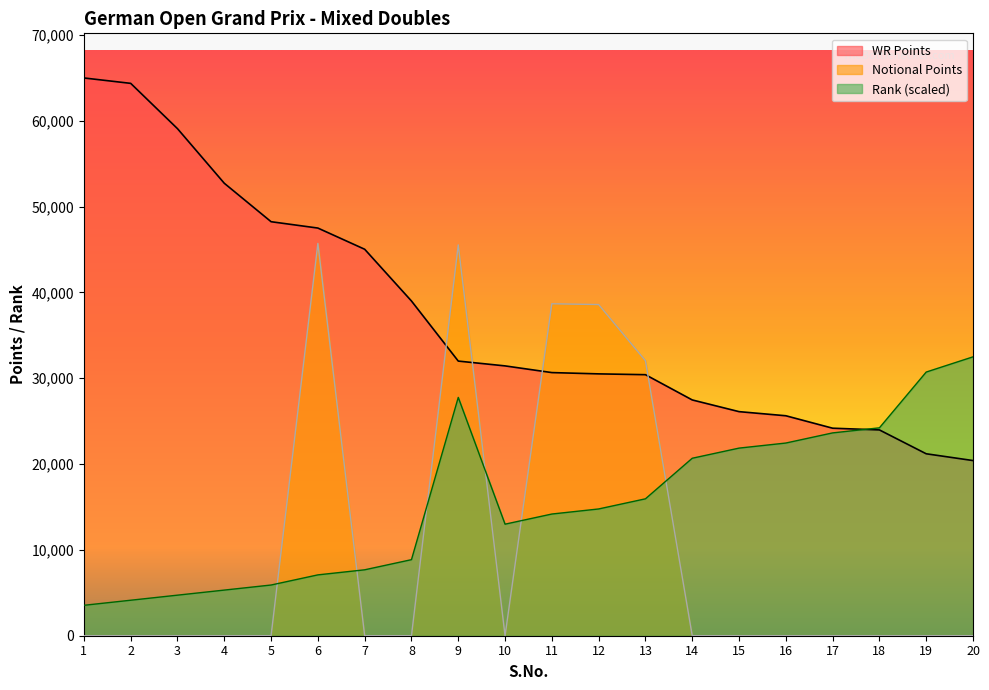

Is it true that Rank equals 13366.2 at 8?

False